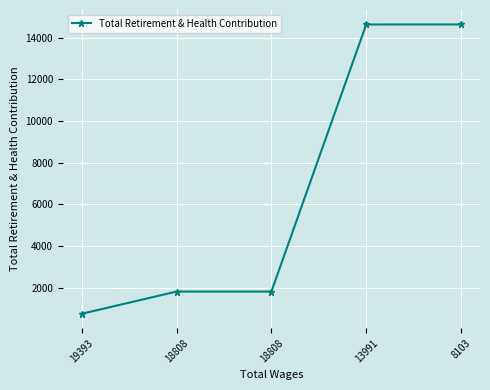

Reading left to right, what are all the values shown in this chart?

747	1812	1812	14634	14635